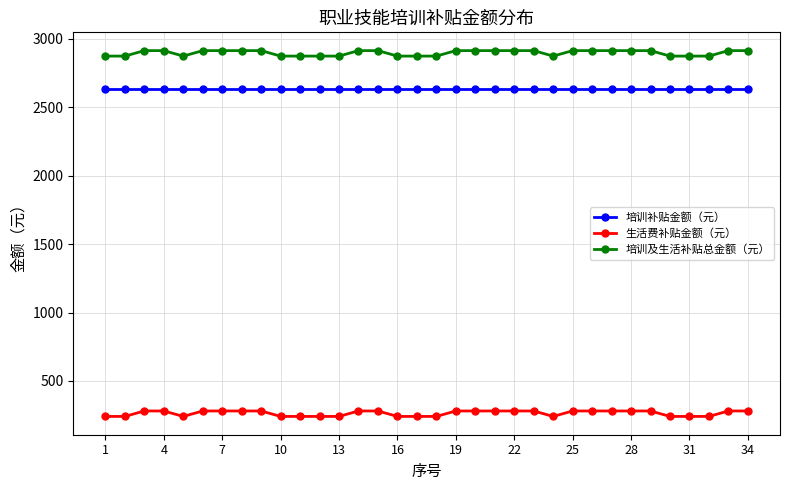

What is the average value of the 培训及生活补贴总金额（元） series?

2899